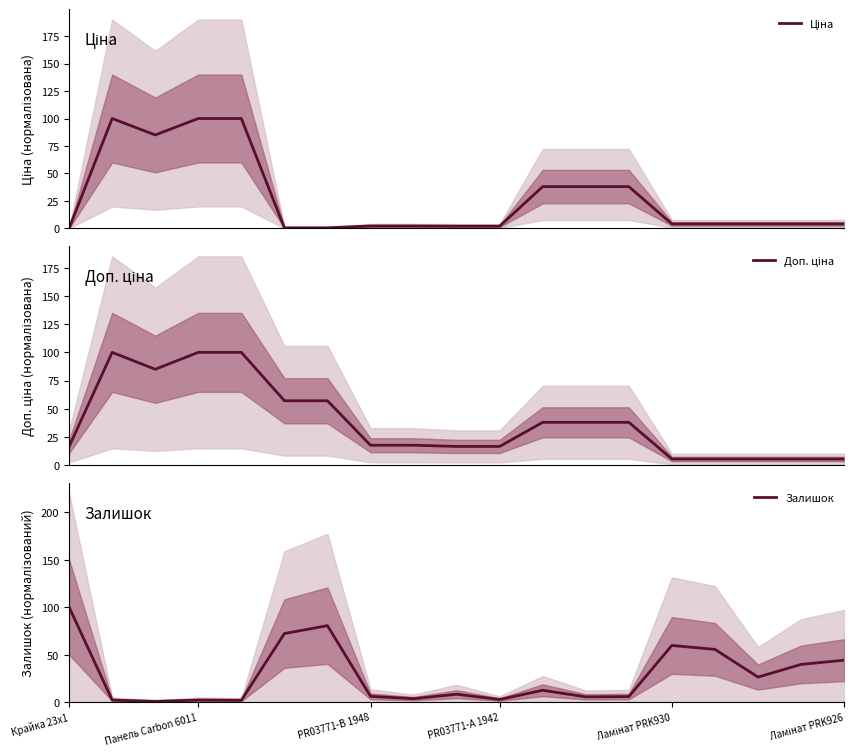

What is the minimum value shown in the chart?

0.2